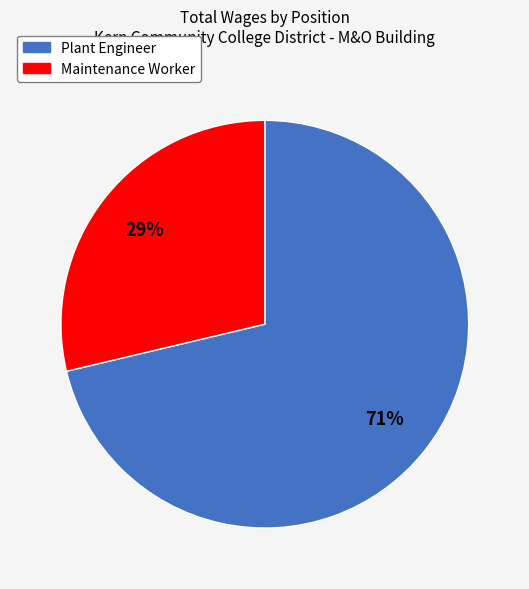

Rank the categories by value from lowest to highest.

Maintenance Worker, Plant Engineer